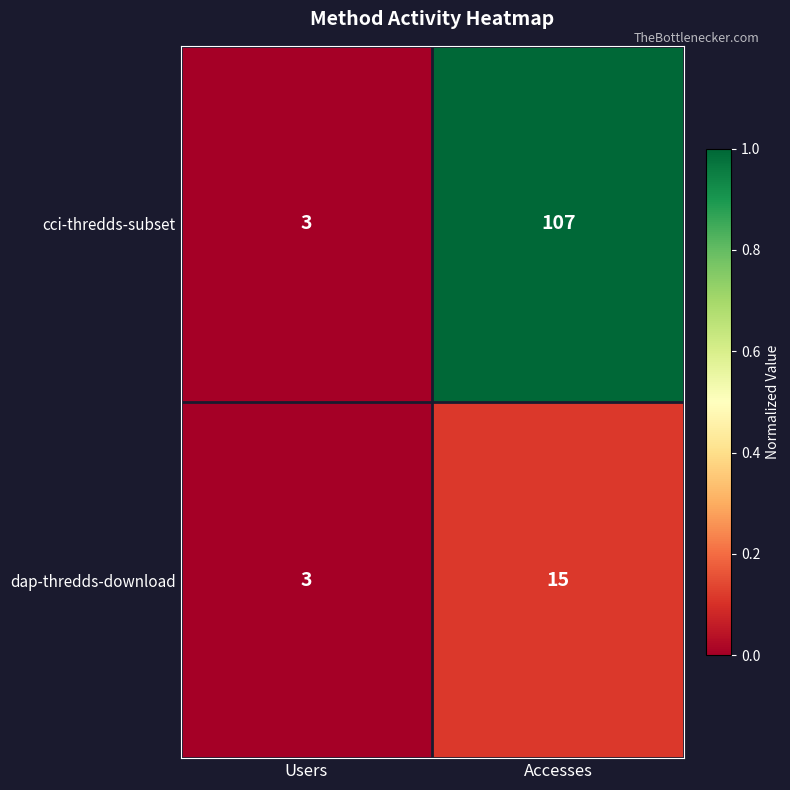

List the series in order of their overall mean, lowest first.

dap-thredds-download, cci-thredds-subset